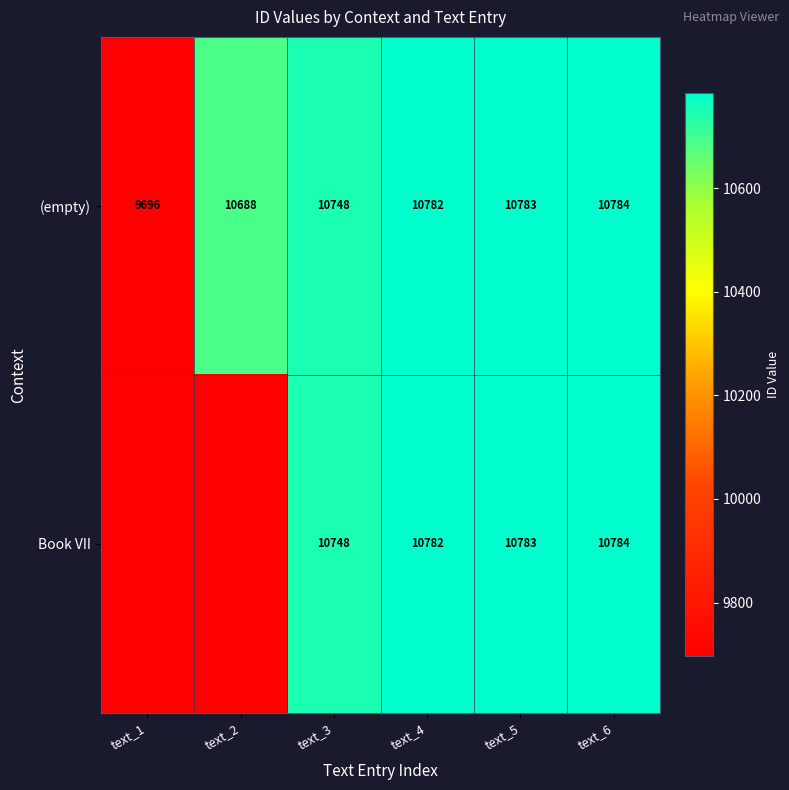

At which label does (empty) reach its minimum?

text_1